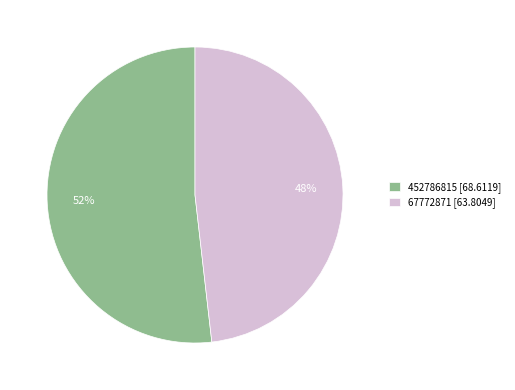

To the nearest percent, what is the combined percentage of 67772871 and 452786815?

100%